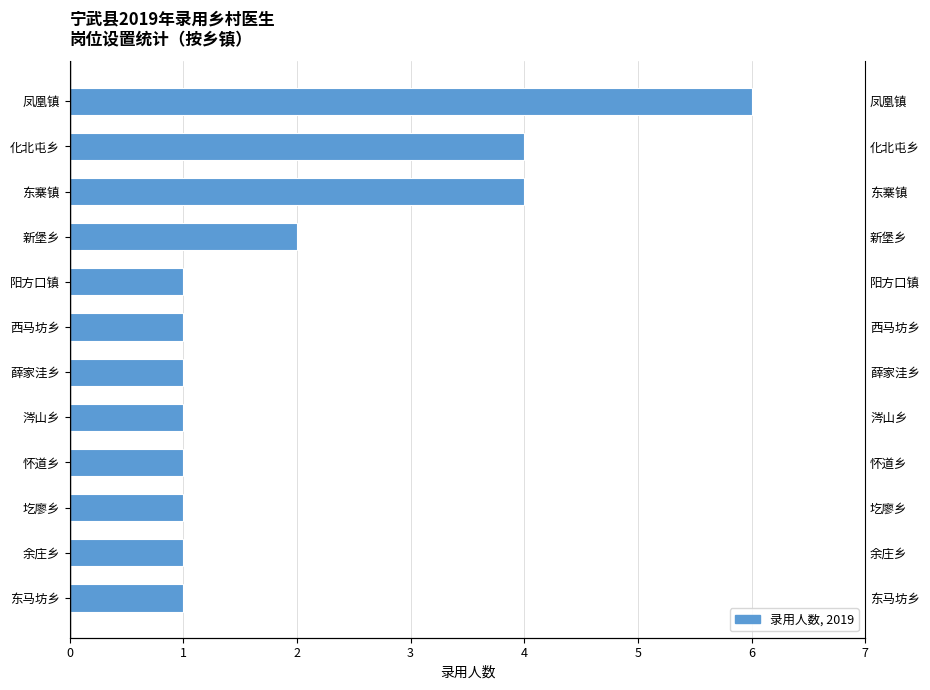

What is the sum of the values at 东寨镇 and 圪廖乡?

5